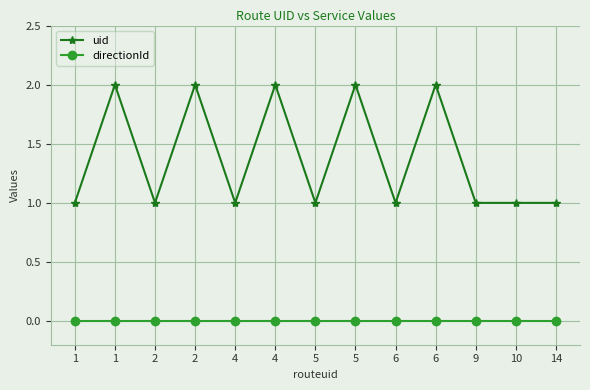

Rank the series by their maximum value, from highest to lowest.

uid, directionId